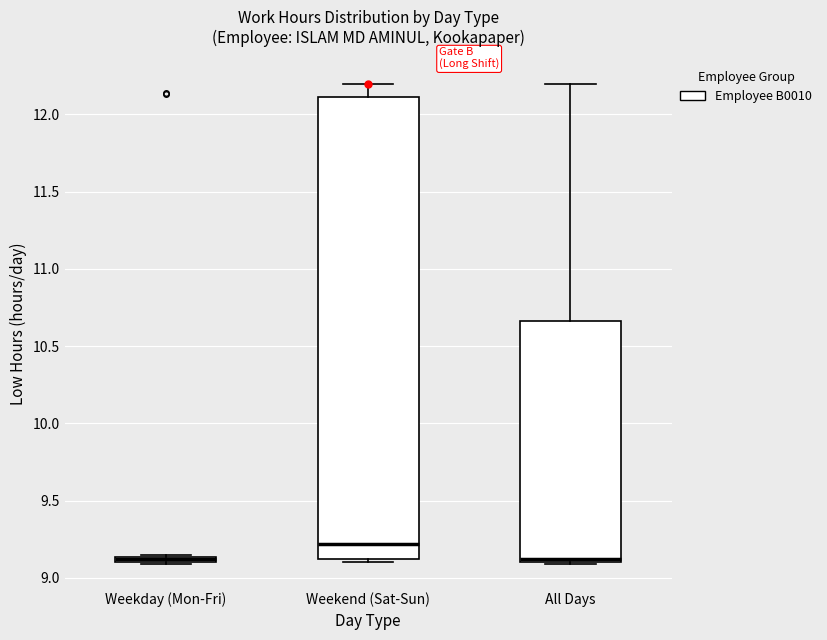

Where does the upper whisker of the box for All Days end on the y-axis? The values are not printed on the chart, so give them approximately, as read against the axis.

12.20